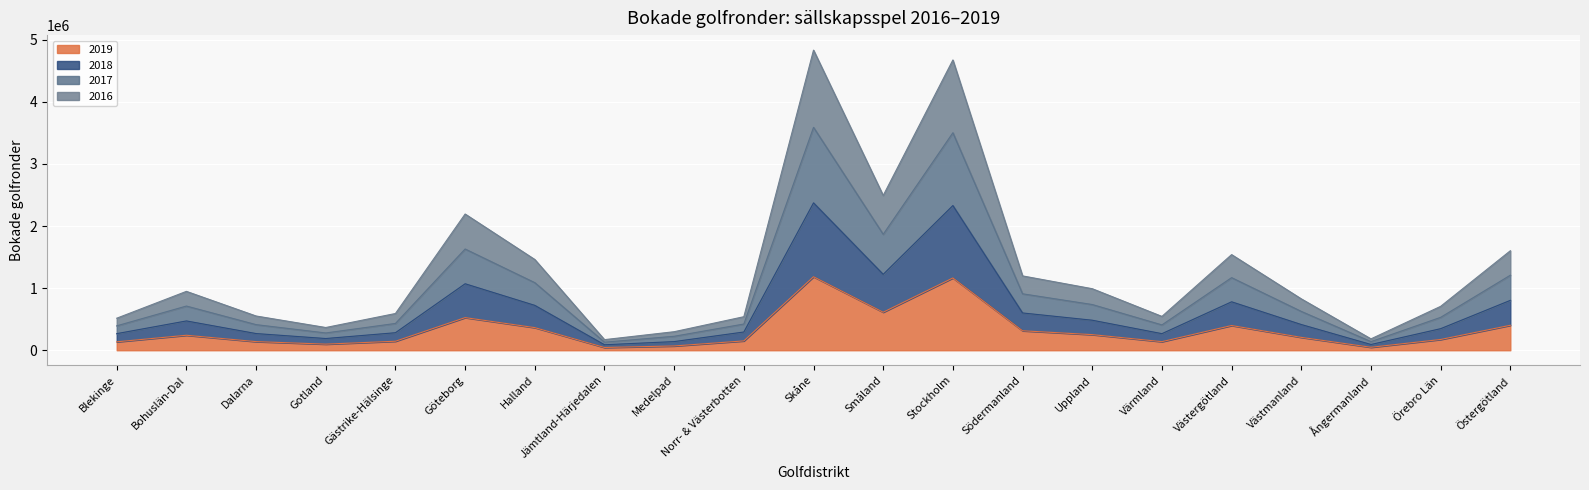

Rank the series at Blekinge from highest to lowest value.

2017, 2016, 2018, 2019